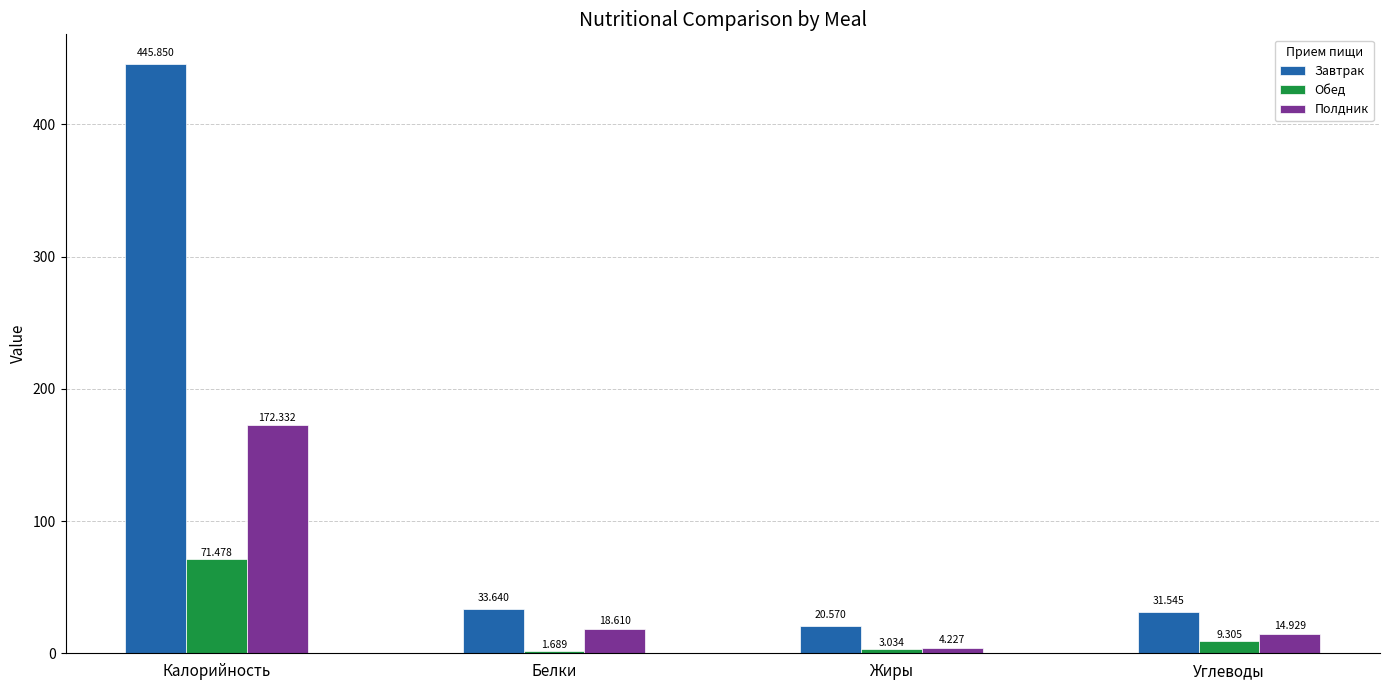

At which category is the sum across all series the highest?

Калорийность